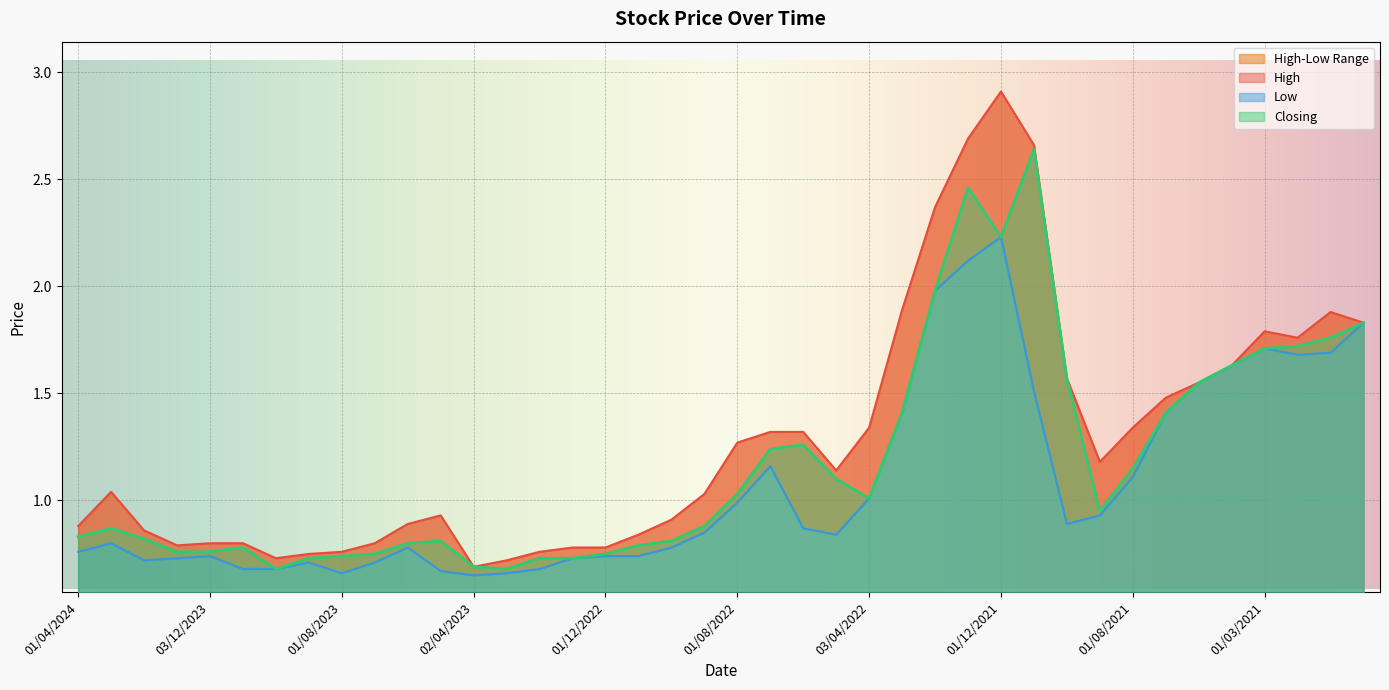

True or false: Closing and High intersect in this chart.

False